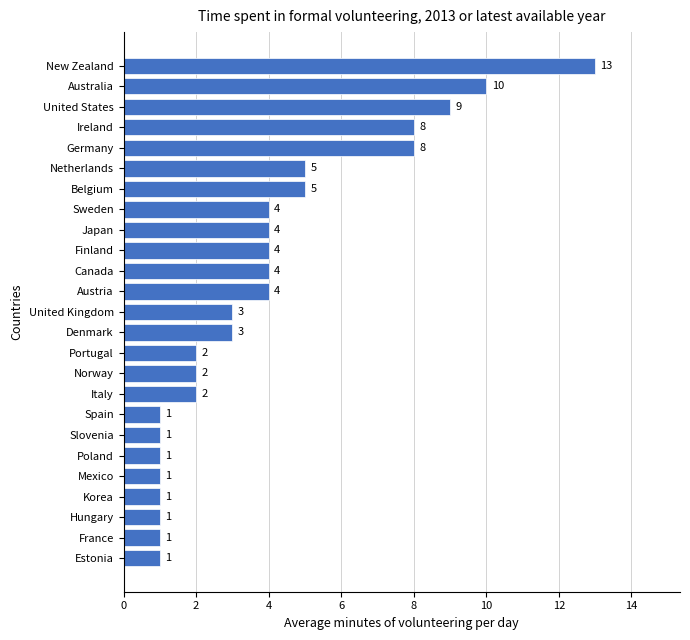

Reading bottom to top, list all the values displayed in this chart.

1	1	1	1	1	1	1	1	2	2	2	3	3	4	4	4	4	4	5	5	8	8	9	10	13